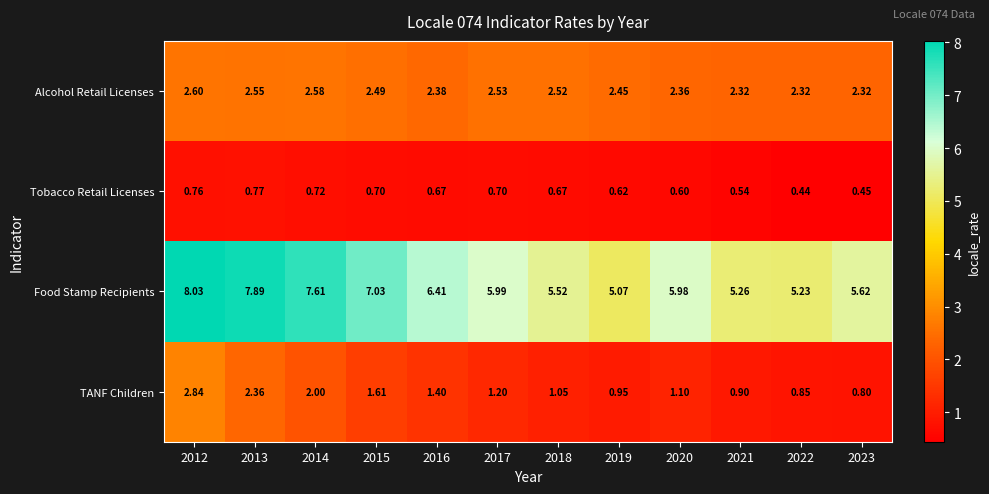

Which series has the largest range (max minus min)?

Food Stamp Recipients